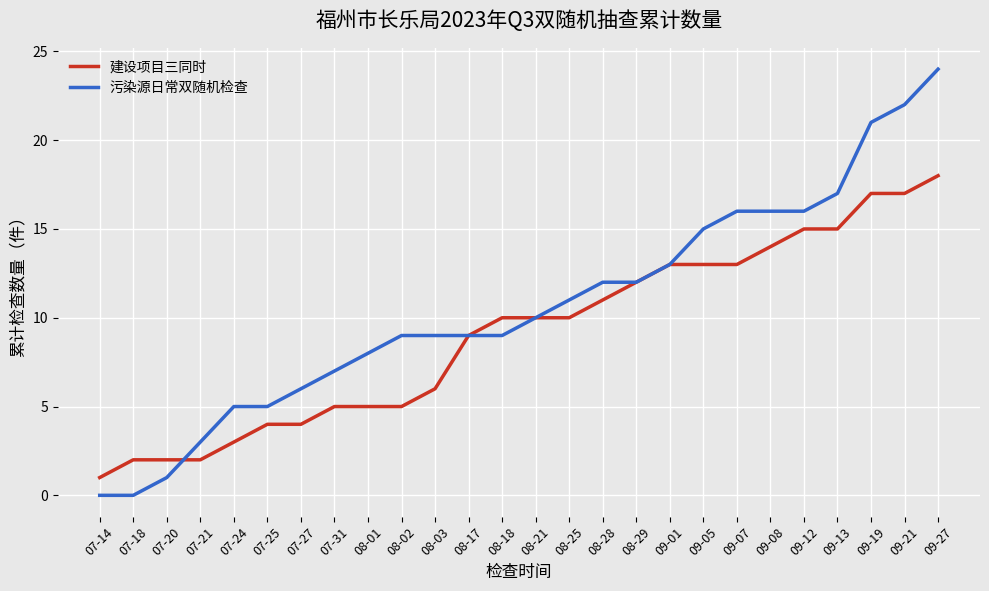

Which series has the largest range (max minus min)?

污染源日常双随机检查